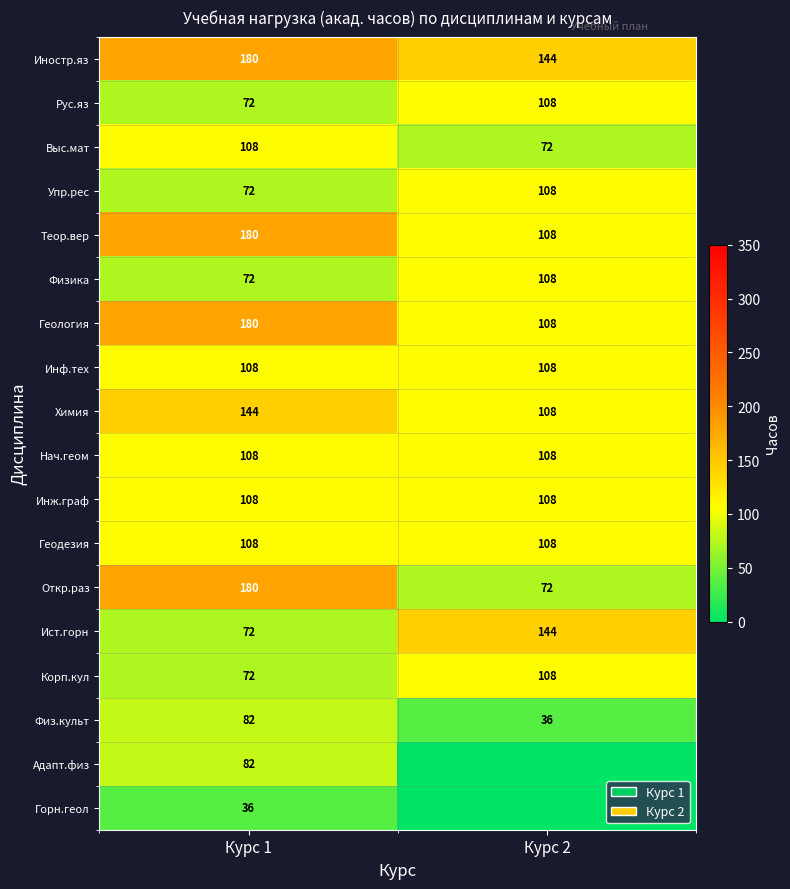

What is the average value of the Геодезия series?

108